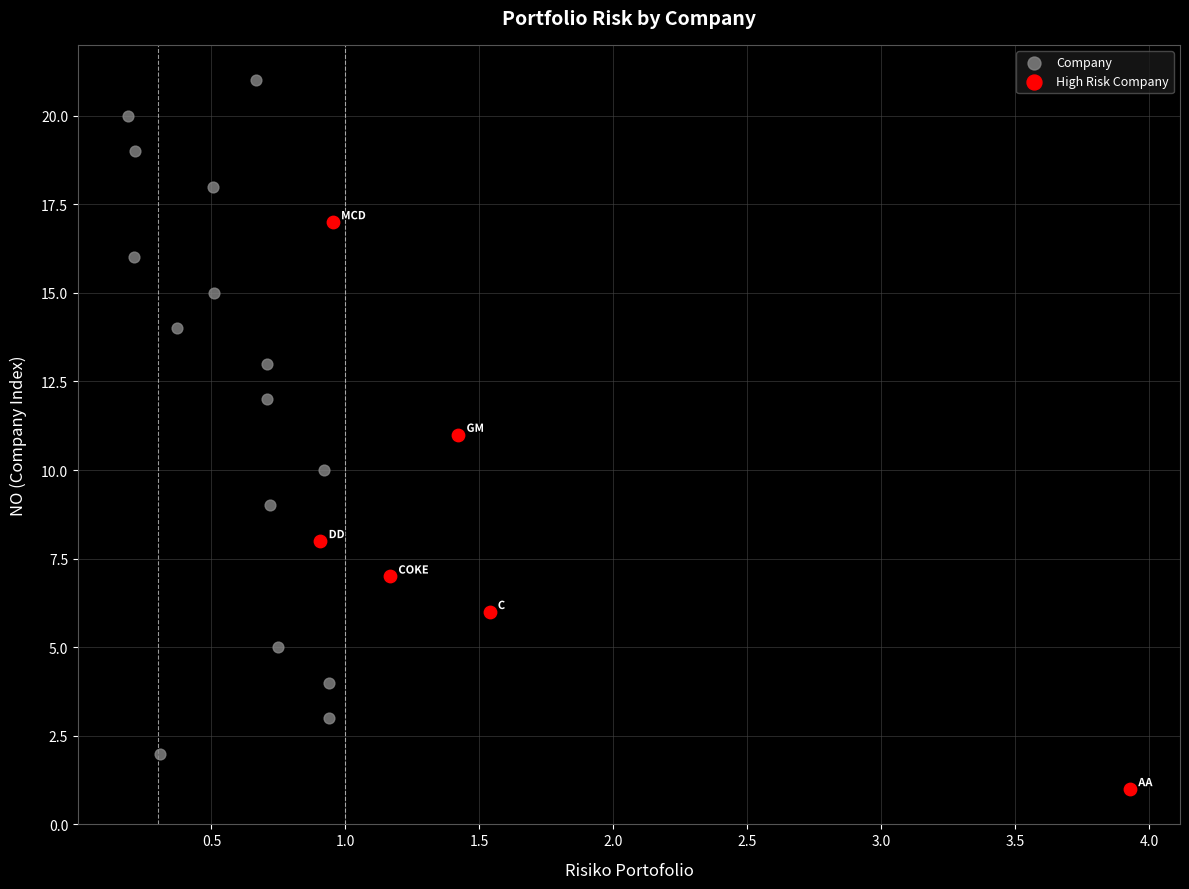

Which series reaches the maximum Y coordinate?

Company